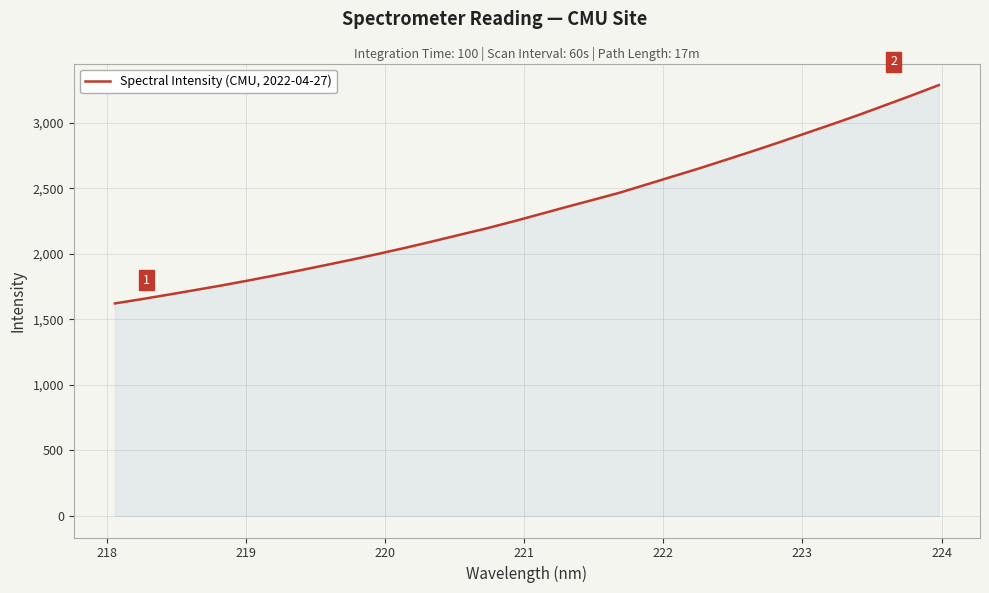

How many lines are shown in the chart?

1